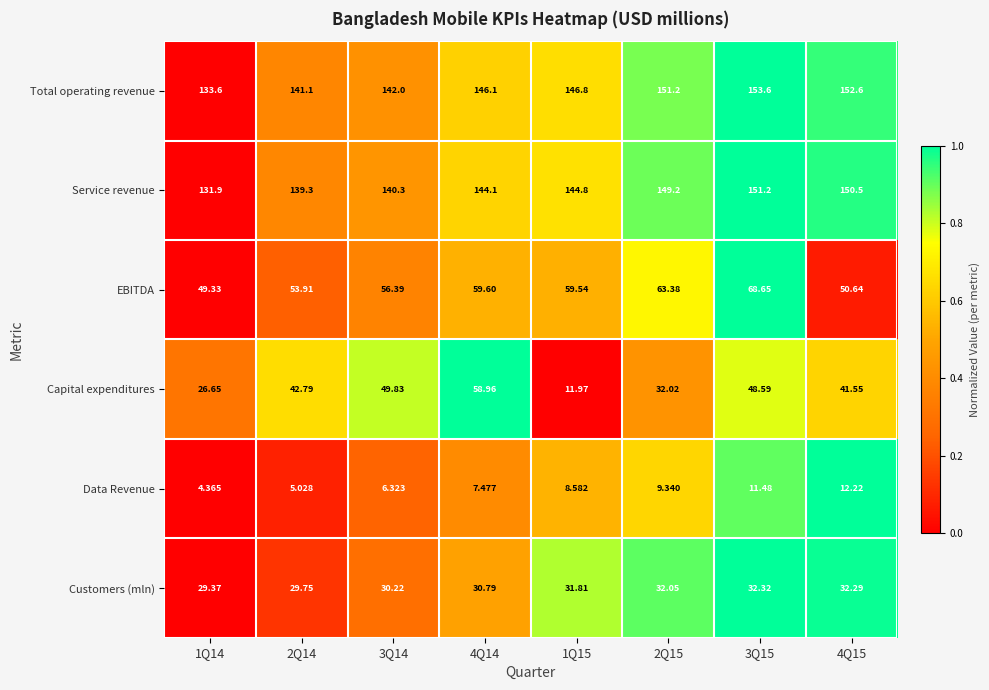

Which series changed the most between 4Q14 and 4Q15?

Capital expenditures